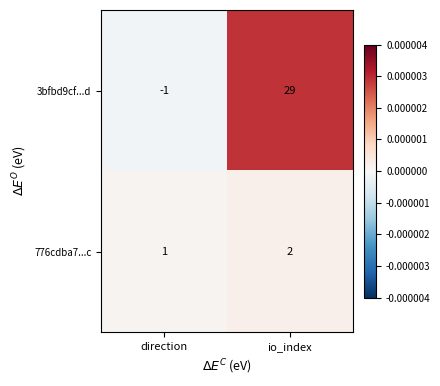

At how many categories does at least one series exceed 0?

2